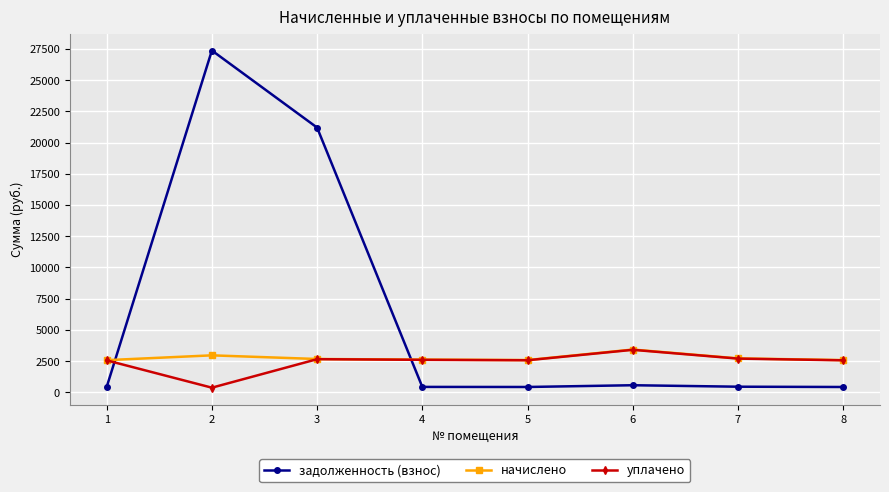

What are all the series names shown in the legend?

задолженность (взнос), начислено, уплачено